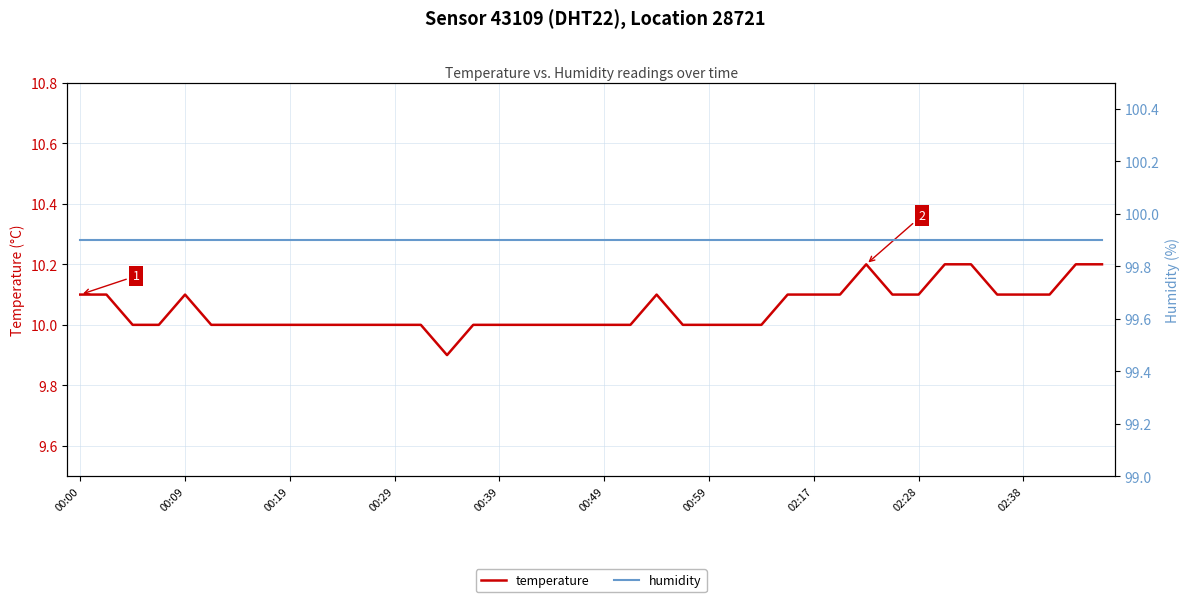

Count the temperature values in the range 10 to 11.

39